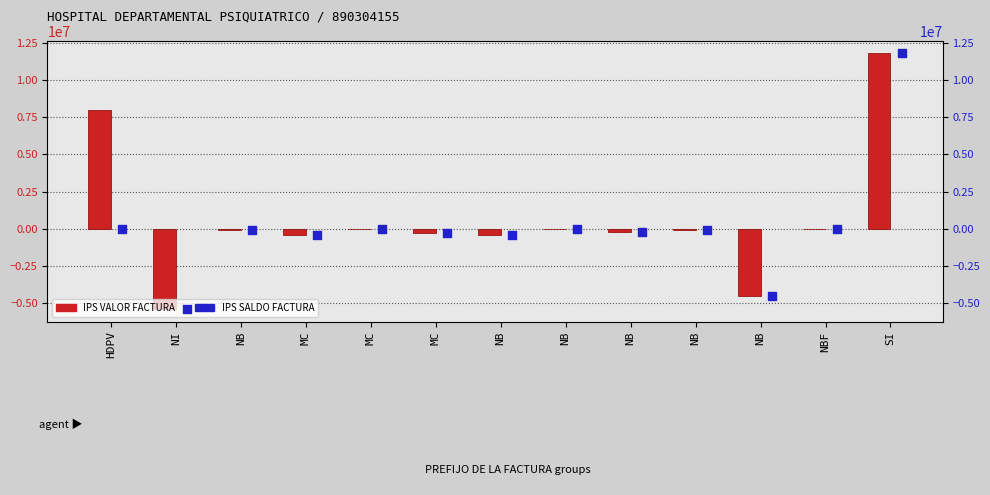

At which category is the sum across all series the highest?

SI